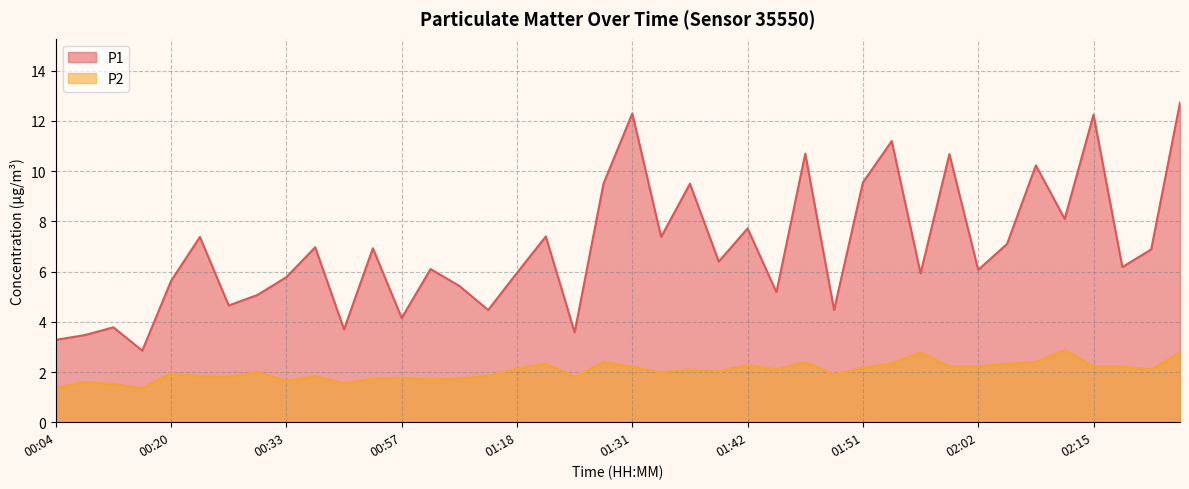

What are all the series names shown in the legend?

P1, P2